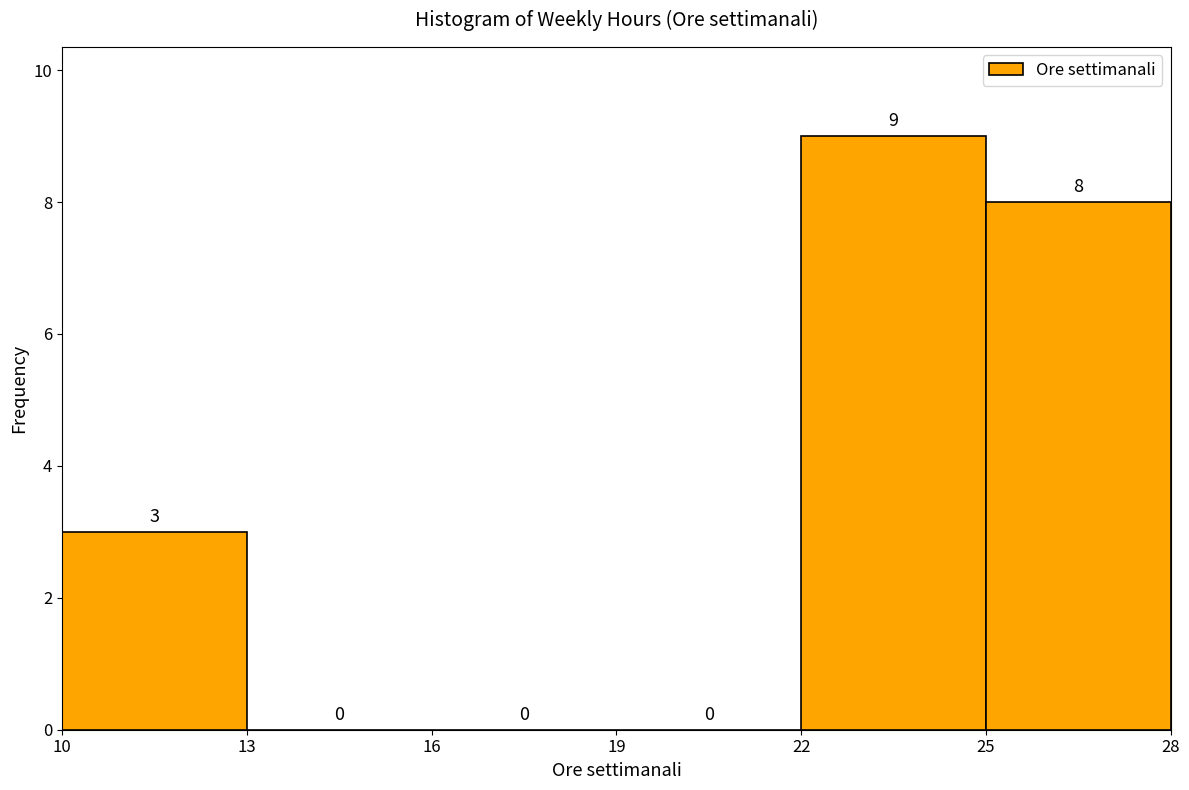

Over which range of the x-axis is the bar tallest?

22 to 25